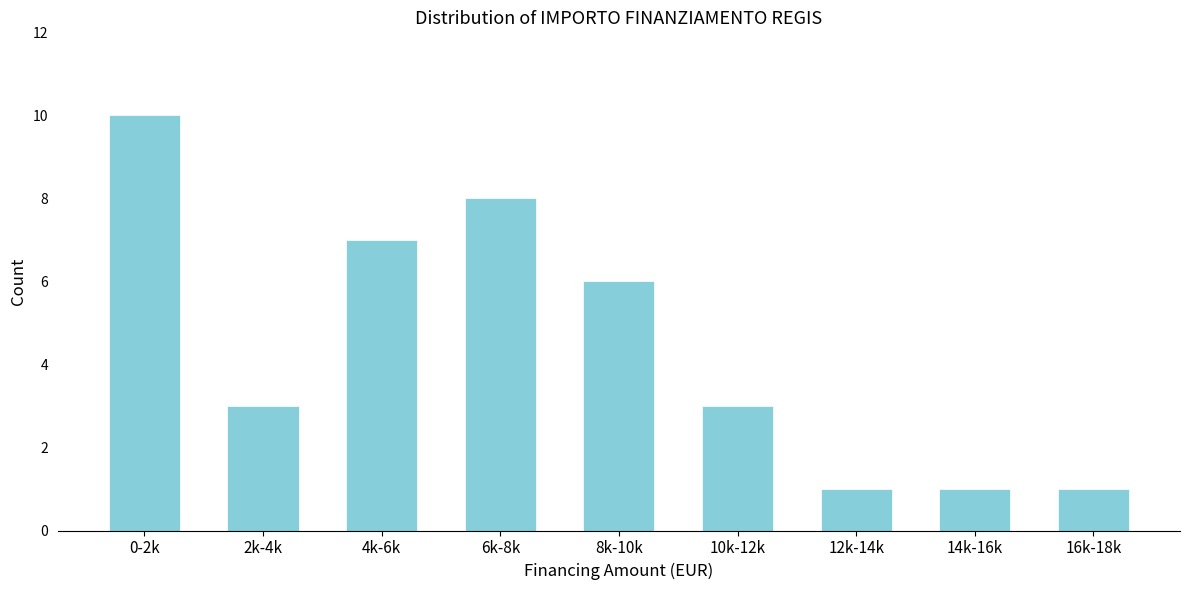

Reading left to right, transcribe all the data shown in this chart.

10	3	7	8	6	3	1	1	1